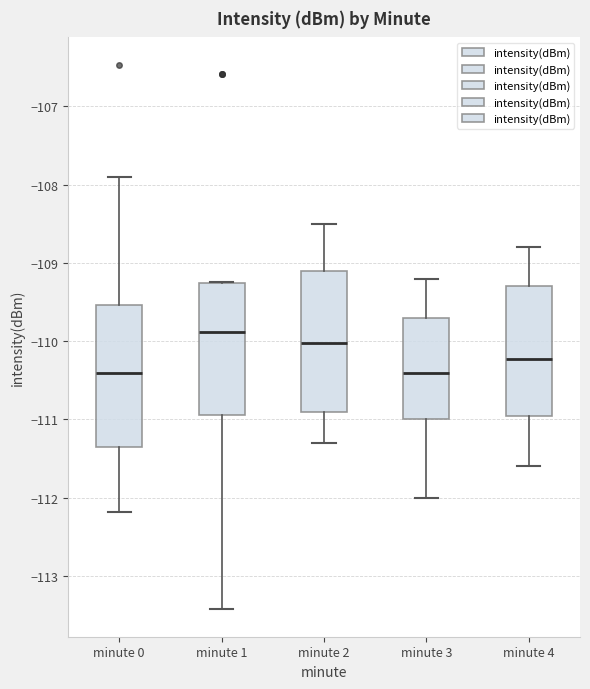

Where does the upper whisker of the box for minute 2 end on the y-axis? The values are not printed on the chart, so give them approximately, as read against the axis.

-108.5